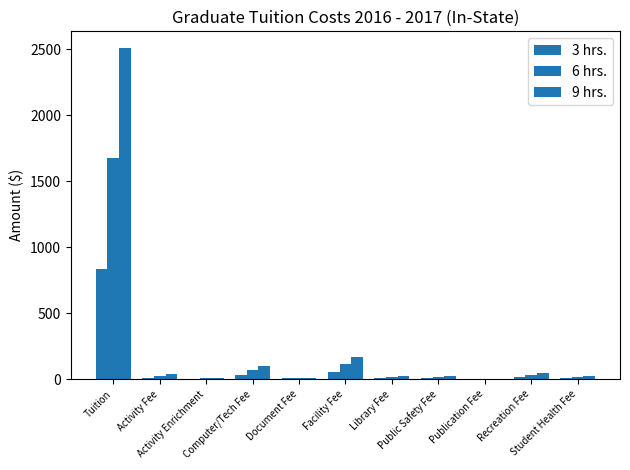

At how many categories does at least one series exceed 1958?

1